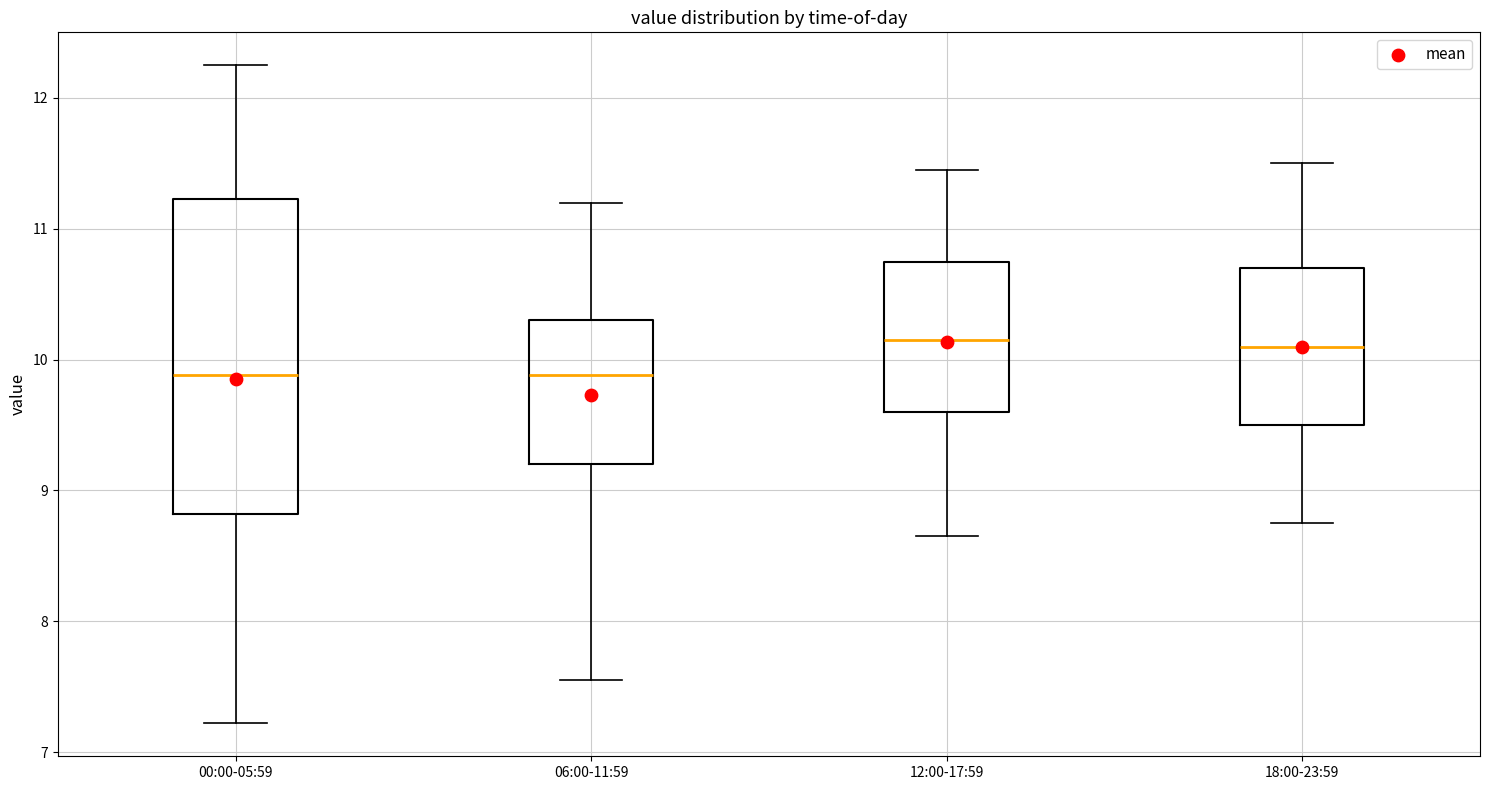

Where does the median line of the box for 18:00-23:59 sit on the y-axis? The values are not printed on the chart, so give them approximately, as read against the axis.

10.1